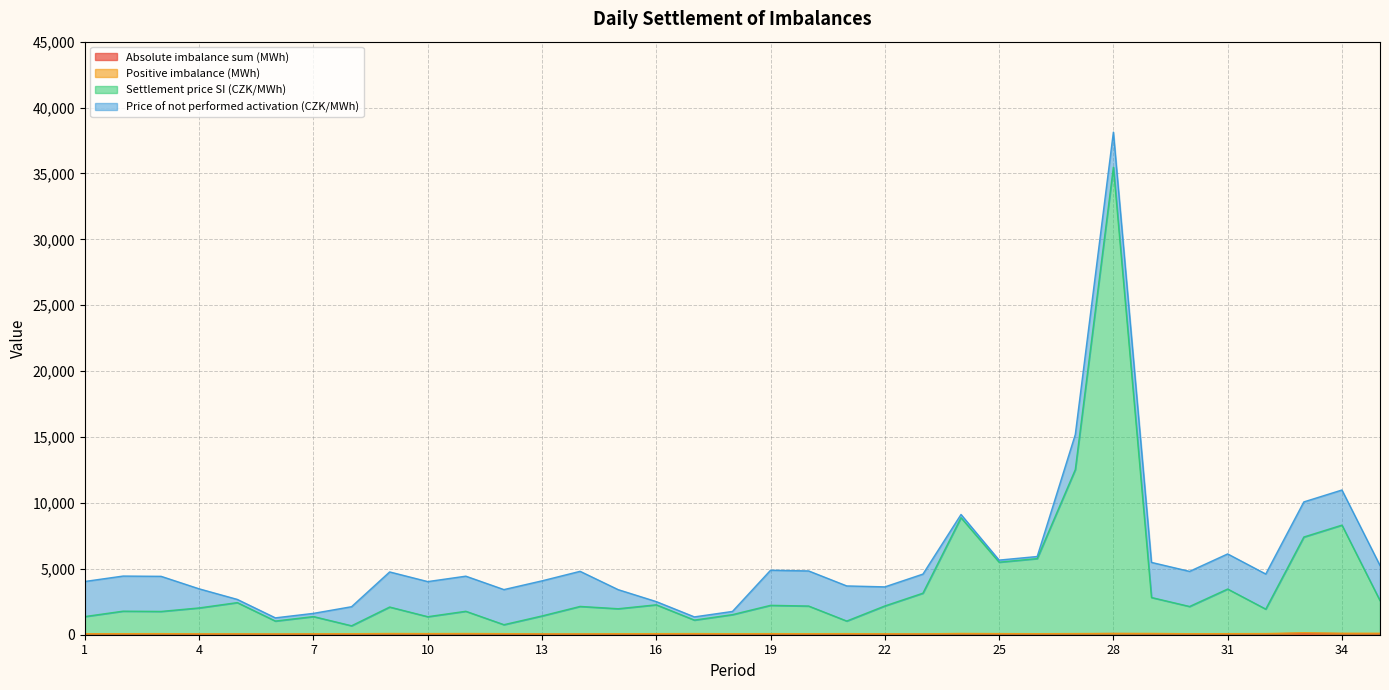

What is the difference between the maximum and minimum values in the Absolute imbalance sum (MWh) series?

63.1